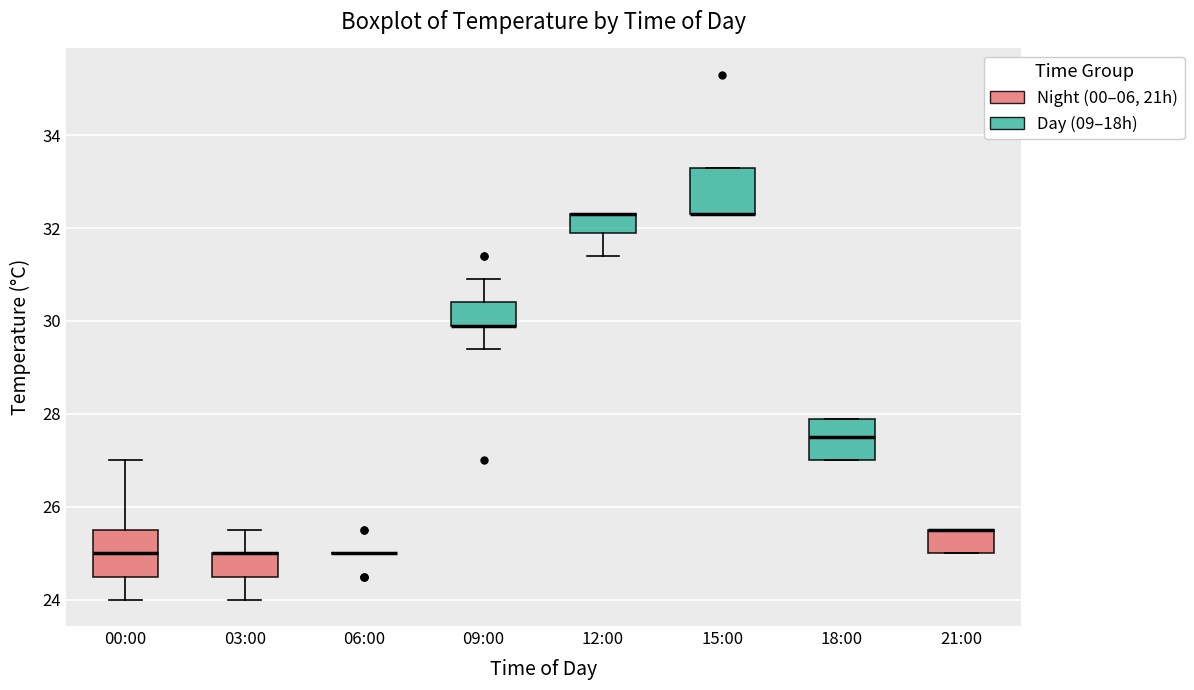

Reading left to right, transcribe this box plot: for each box, give where its median line is, the range the box spans, and where its two whiskers end, as read against the y-axis. The values are not printed on the chart, so give them approximately, as read against the axis.

00:00: median 25.0, box 24.6 to 25.6, whiskers 24.0 to 27.0
03:00: median 25.0 (drawn on the box's upper edge), box 24.6 to 25.0, whiskers 24.0 to 25.6
06:00: box collapsed to a line at 25.0, whiskers 25.0 to 25.0
09:00: median 30.0 (drawn on the box's lower edge), box 30.0 to 30.4, whiskers 29.4 to 31.0
12:00: median 32.4 (drawn on the box's upper edge), box 32.0 to 32.4, whiskers 31.4 to 32.4
15:00: median 32.4 (drawn on the box's lower edge), box 32.4 to 33.4, whiskers 32.4 to 33.4
18:00: median 27.6, box 27.0 to 28.0, whiskers 27.0 to 28.0
21:00: median 25.6 (drawn on the box's upper edge), box 25.0 to 25.6, whiskers 25.0 to 25.6